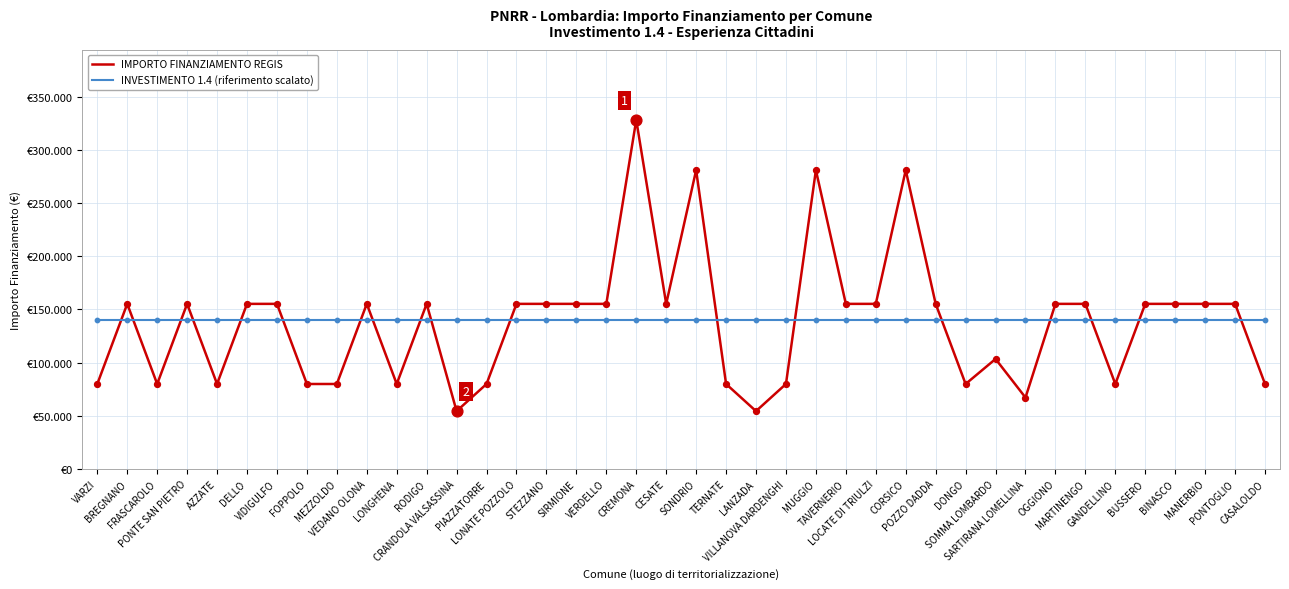

What are all the series names shown in the legend?

IMPORTO FINANZIAMENTO REGIS, INVESTIMENTO 1.4 (riferimento scalato)